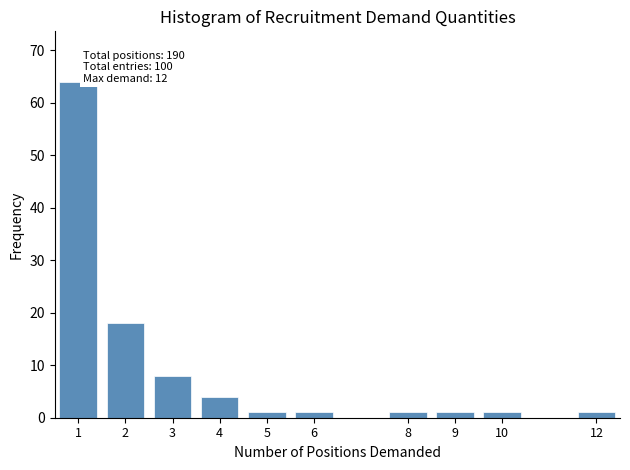

Which range on the x-axis has the tallest bar?

0.5 to 1.5